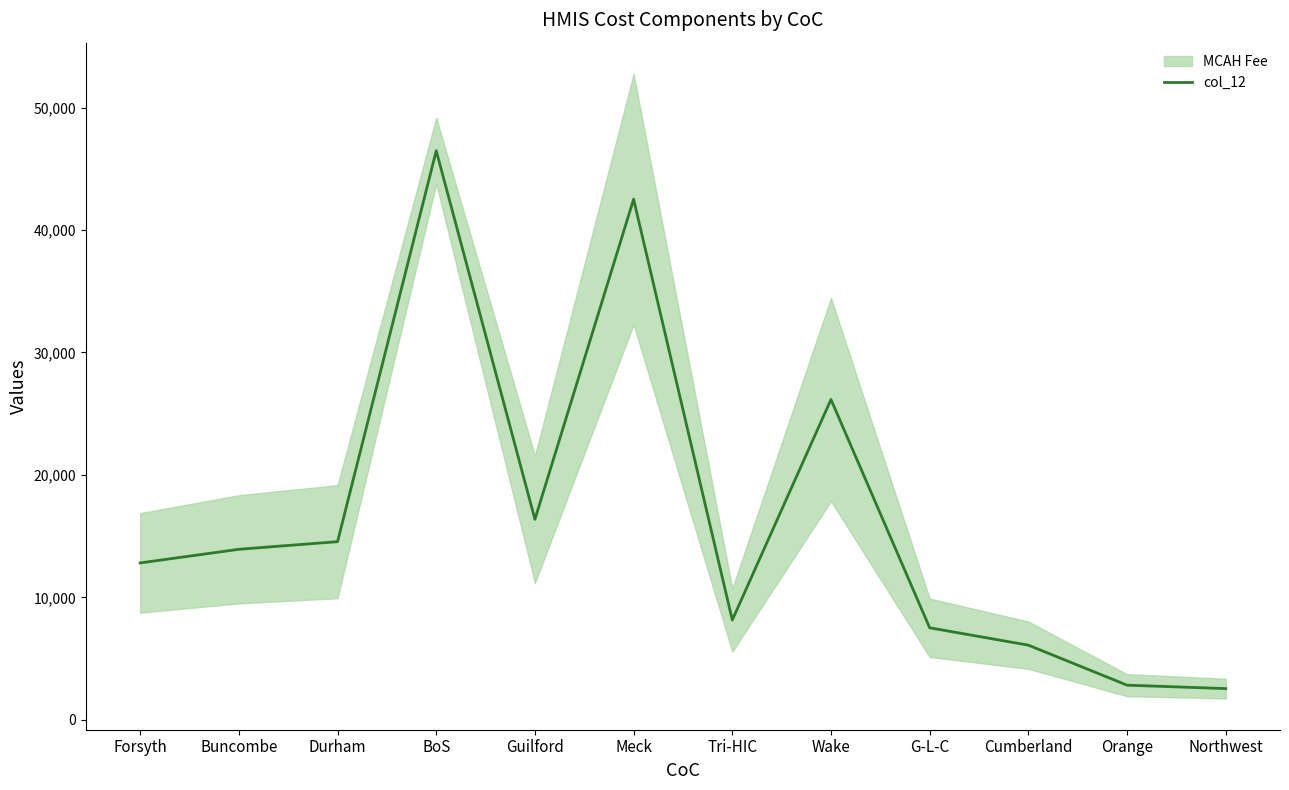

The chart shows a value of 13413.6 at Wake. True or false?

False